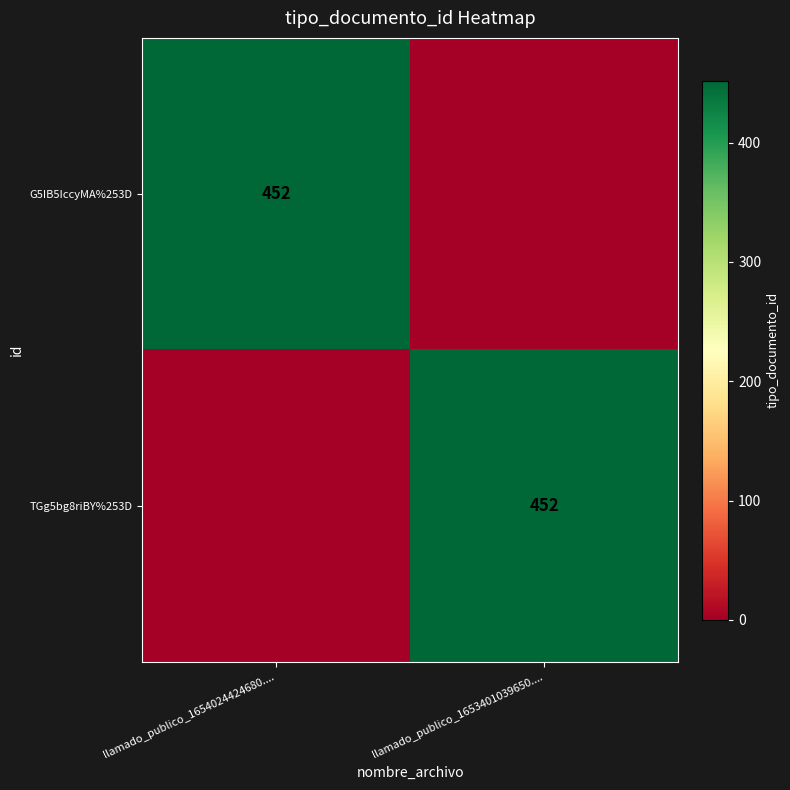

Is it true that G5IB5IccyMA%253D equals 452 at llamado_publico_1654024424680....?

True